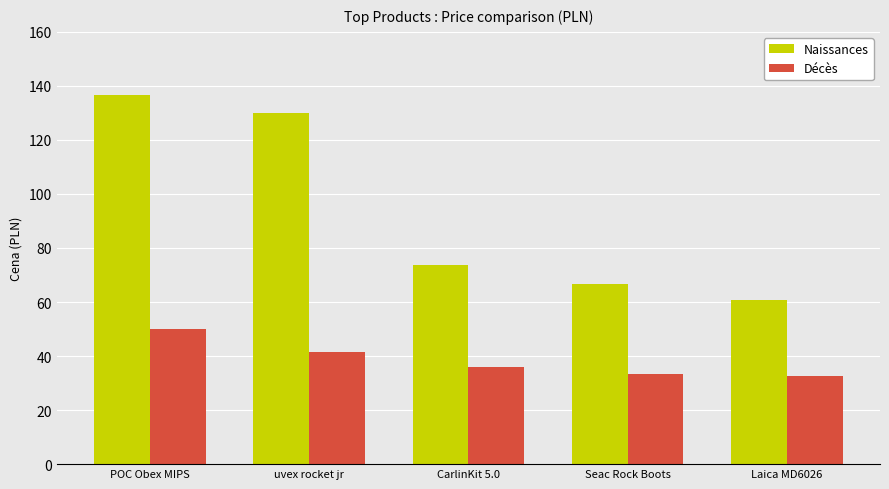

What is the approximate value of Décès at Seac Rock Boots?

33.3